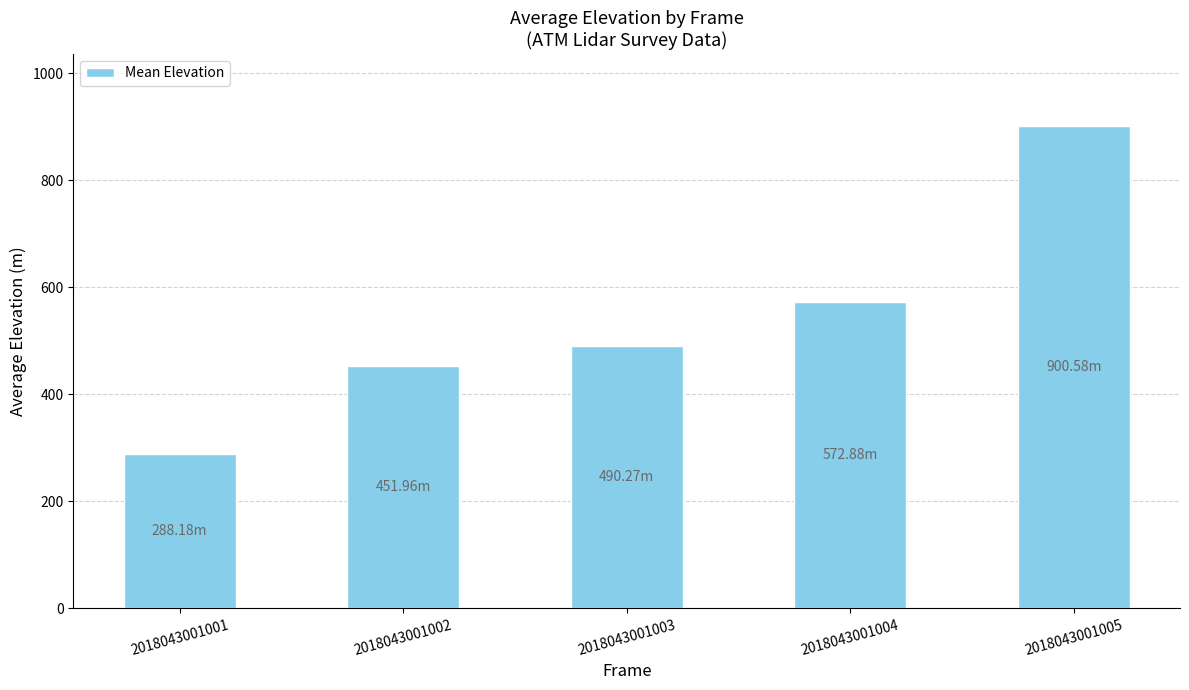

What is the maximum value shown in the chart?

900.6